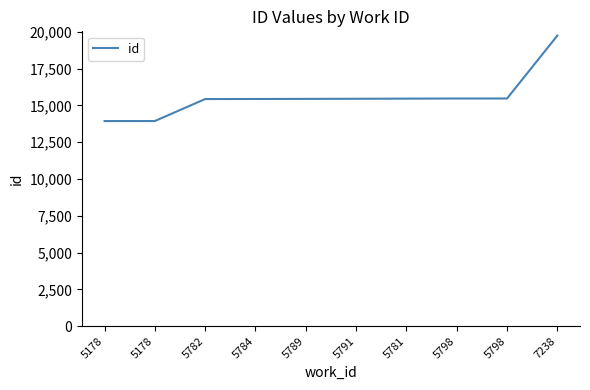

How many values are below 15447?

5